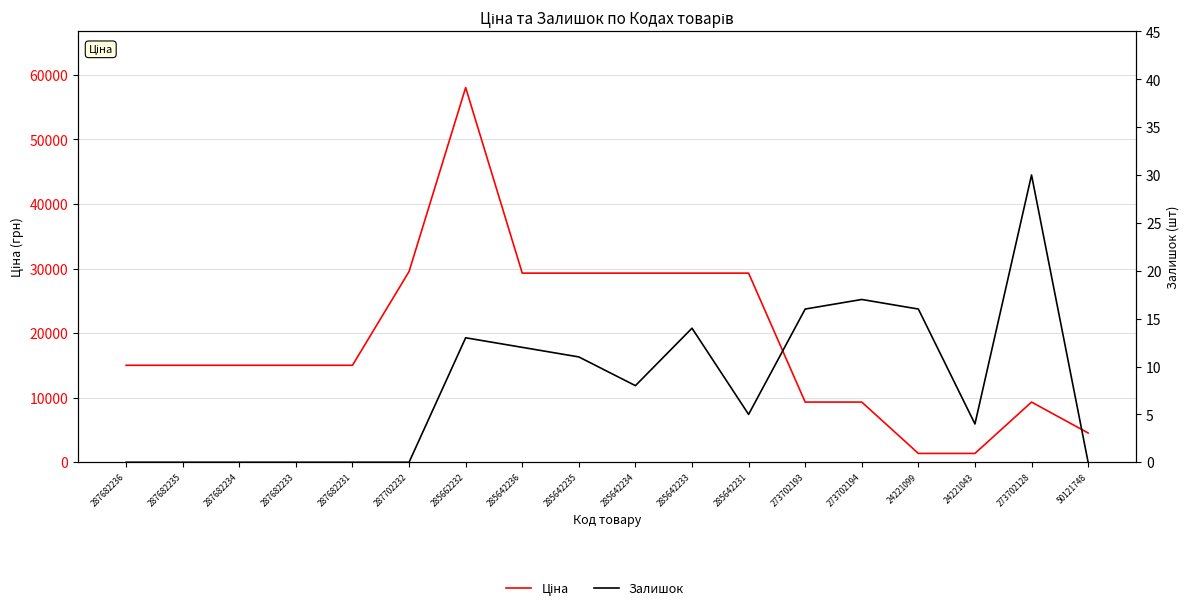

How many data points does each series have?

18